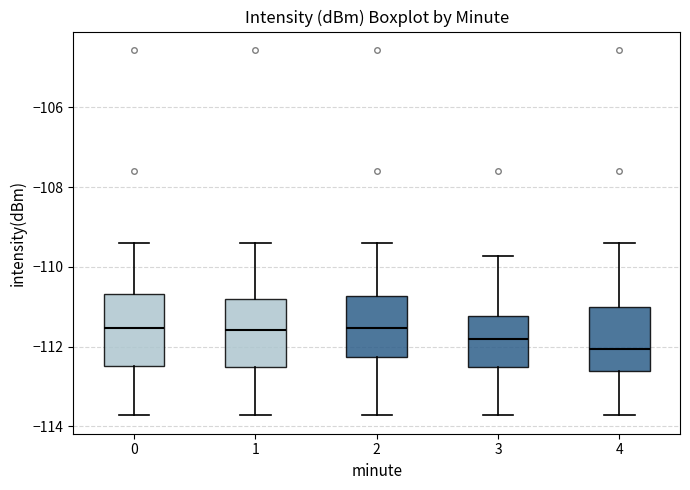

Where does the median line of the box at x = 0 sit on the y-axis? The values are not printed on the chart, so give them approximately, as read against the axis.

-111.6